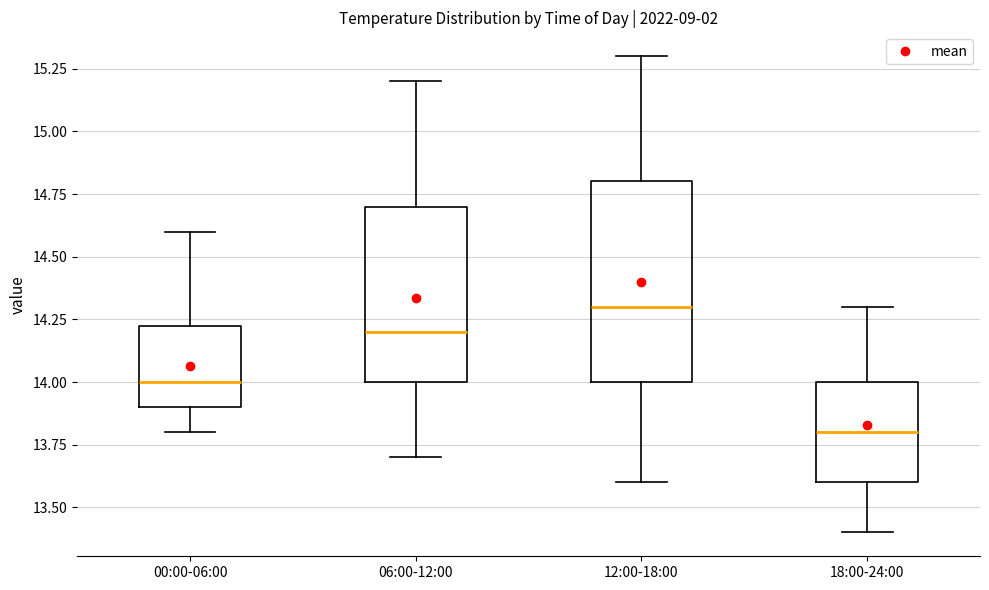

Reading left to right, read every box against the y-axis: the position of its median line, the range the box covers, and the ends of its whiskers. The values are not printed on the chart, so give them approximately, as read against the axis.

00:00-06:00: median 14.00, box 13.90 to 14.25, whiskers 13.80 to 14.60
06:00-12:00: median 14.20, box 14.00 to 14.70, whiskers 13.70 to 15.20
12:00-18:00: median 14.30, box 14.00 to 14.80, whiskers 13.60 to 15.30
18:00-24:00: median 13.80, box 13.60 to 14.00, whiskers 13.40 to 14.30